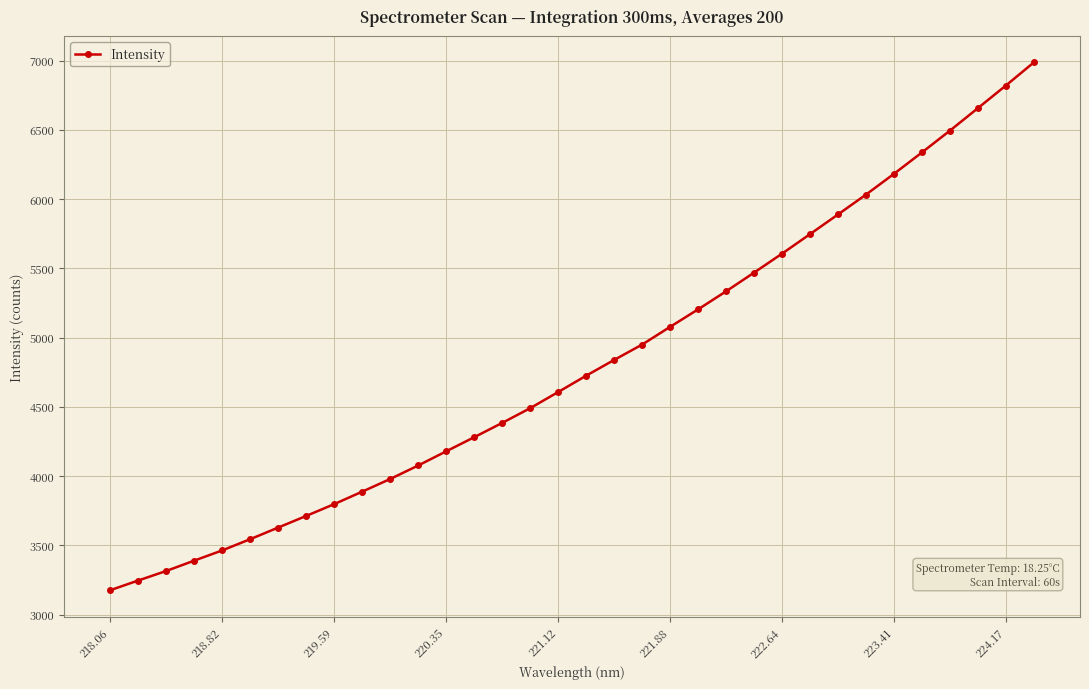

What is the greatest value displayed?

6986.4